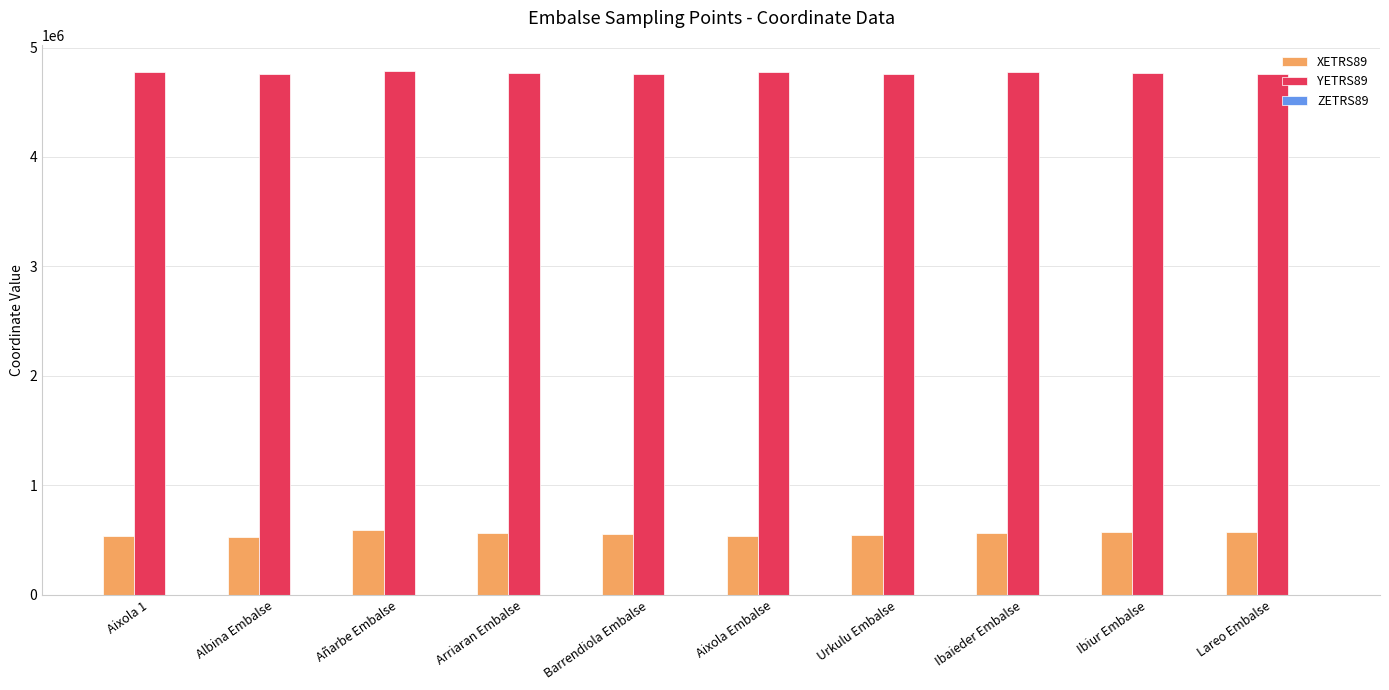

What is the spread (max minus min) of values at Ibaieder Embalse?

4212465